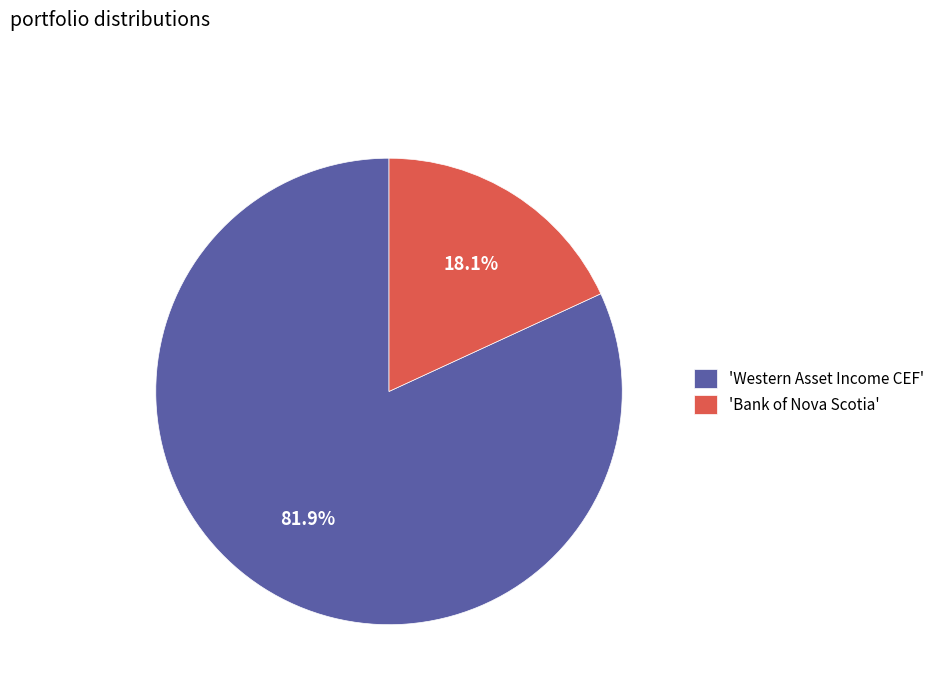

Does any single category account for the majority?

Yes